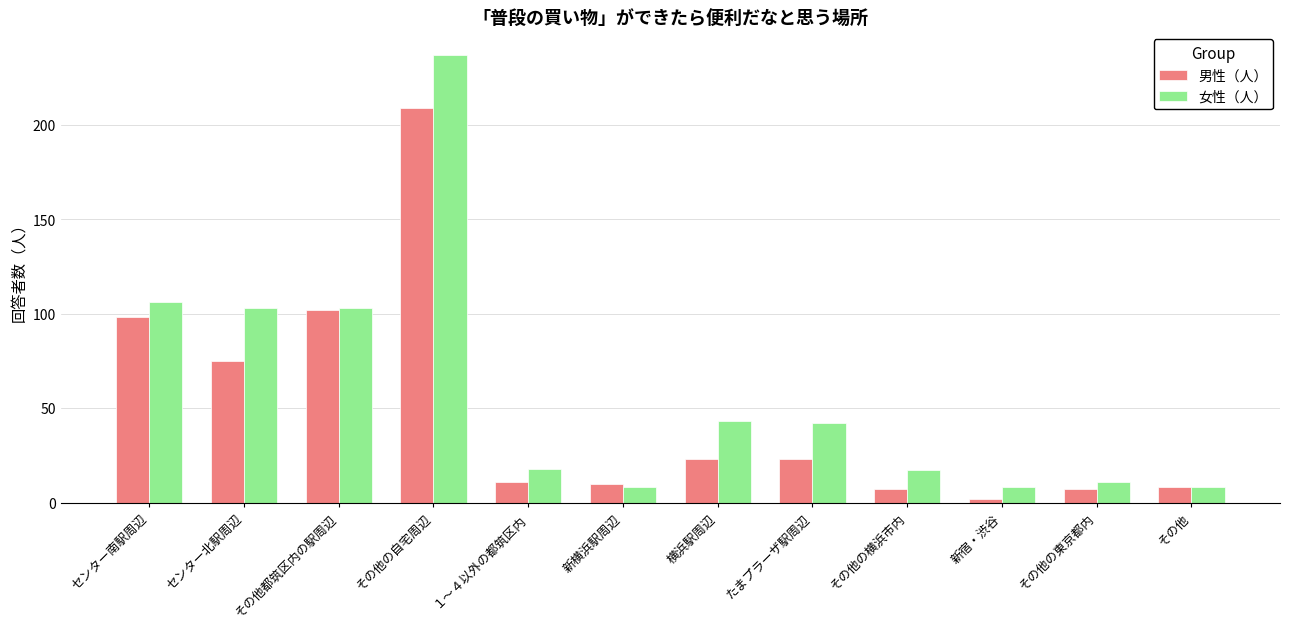

What is the lowest value of the 女性（人） series?

8